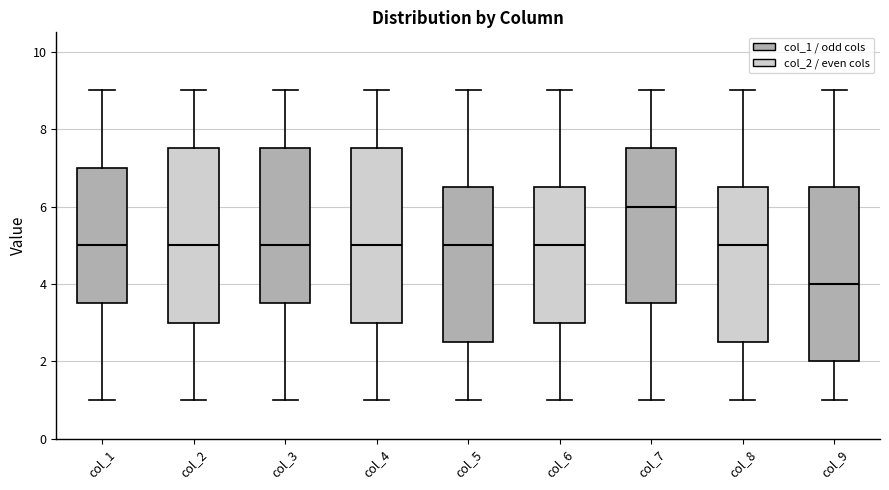

Reading left to right, read every box against the y-axis: the position of its median line, the range the box covers, and the ends of its whiskers. The values are not printed on the chart, so give them approximately, as read against the axis.

col_1: median 5.0, box 3.6 to 7.0, whiskers 1.0 to 9.0
col_2: median 5.0, box 3.0 to 7.6, whiskers 1.0 to 9.0
col_3: median 5.0, box 3.6 to 7.6, whiskers 1.0 to 9.0
col_4: median 5.0, box 3.0 to 7.6, whiskers 1.0 to 9.0
col_5: median 5.0, box 2.6 to 6.6, whiskers 1.0 to 9.0
col_6: median 5.0, box 3.0 to 6.6, whiskers 1.0 to 9.0
col_7: median 6.0, box 3.6 to 7.6, whiskers 1.0 to 9.0
col_8: median 5.0, box 2.6 to 6.6, whiskers 1.0 to 9.0
col_9: median 4.0, box 2.0 to 6.6, whiskers 1.0 to 9.0